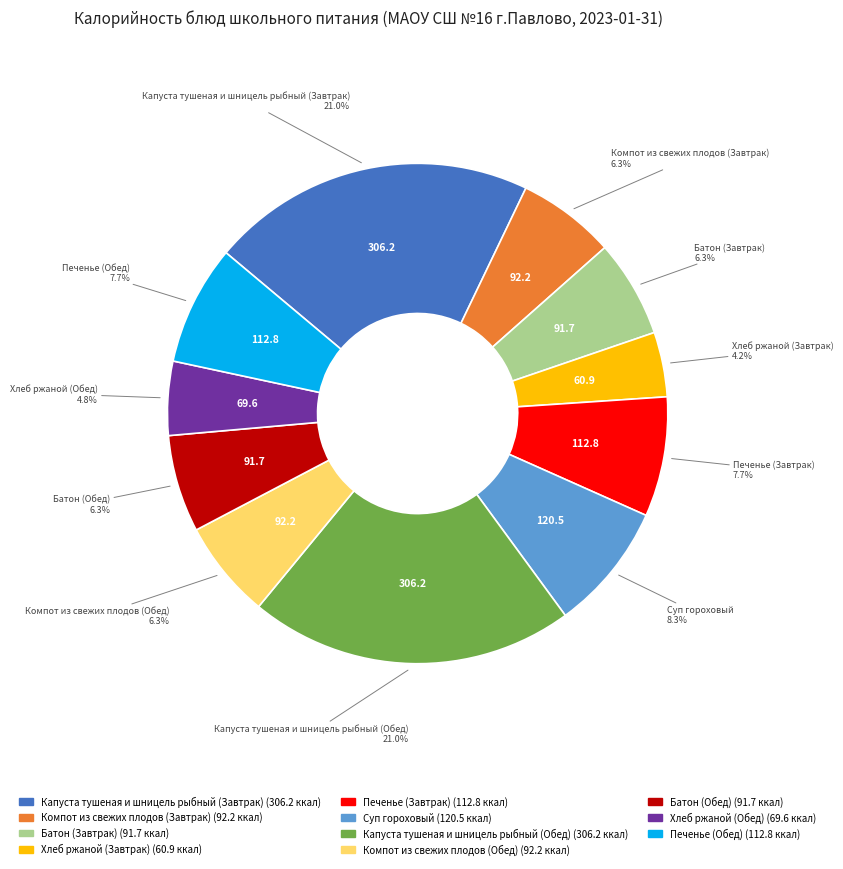

How many slices are in this pie chart?

11